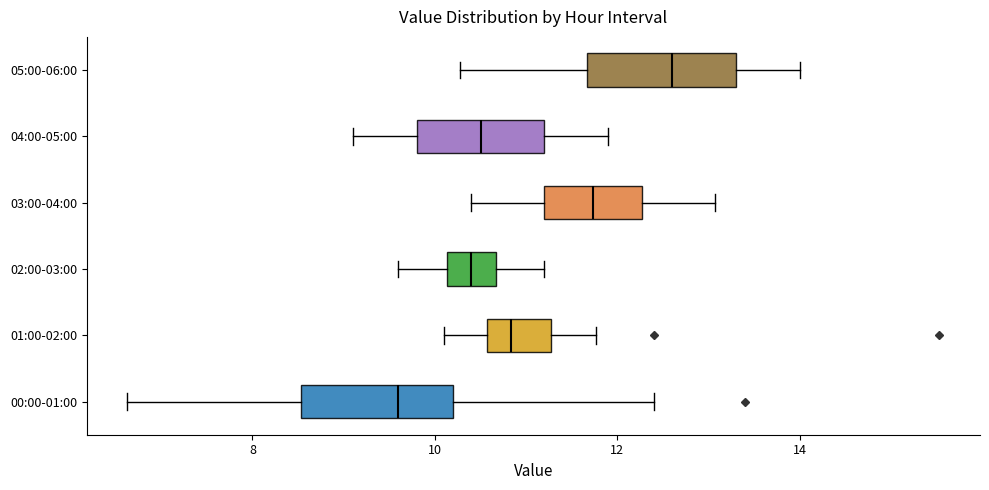

Reading bottom to top, transcribe this box plot: for each box, give where its median line is, the range the box spans, and where its two whiskers end, as read against the x-axis. The values are not printed on the chart, so give them approximately, as read against the axis.

00:00-01:00: median 9.6, box 8.6 to 10.2, whiskers 6.6 to 12.4
01:00-02:00: median 10.8, box 10.6 to 11.2, whiskers 10.2 to 11.8
02:00-03:00: median 10.4, box 10.2 to 10.6, whiskers 9.6 to 11.2
03:00-04:00: median 11.8, box 11.2 to 12.2, whiskers 10.4 to 13.0
04:00-05:00: median 10.6, box 9.8 to 11.2, whiskers 9.2 to 12.0
05:00-06:00: median 12.6, box 11.6 to 13.4, whiskers 10.2 to 14.0